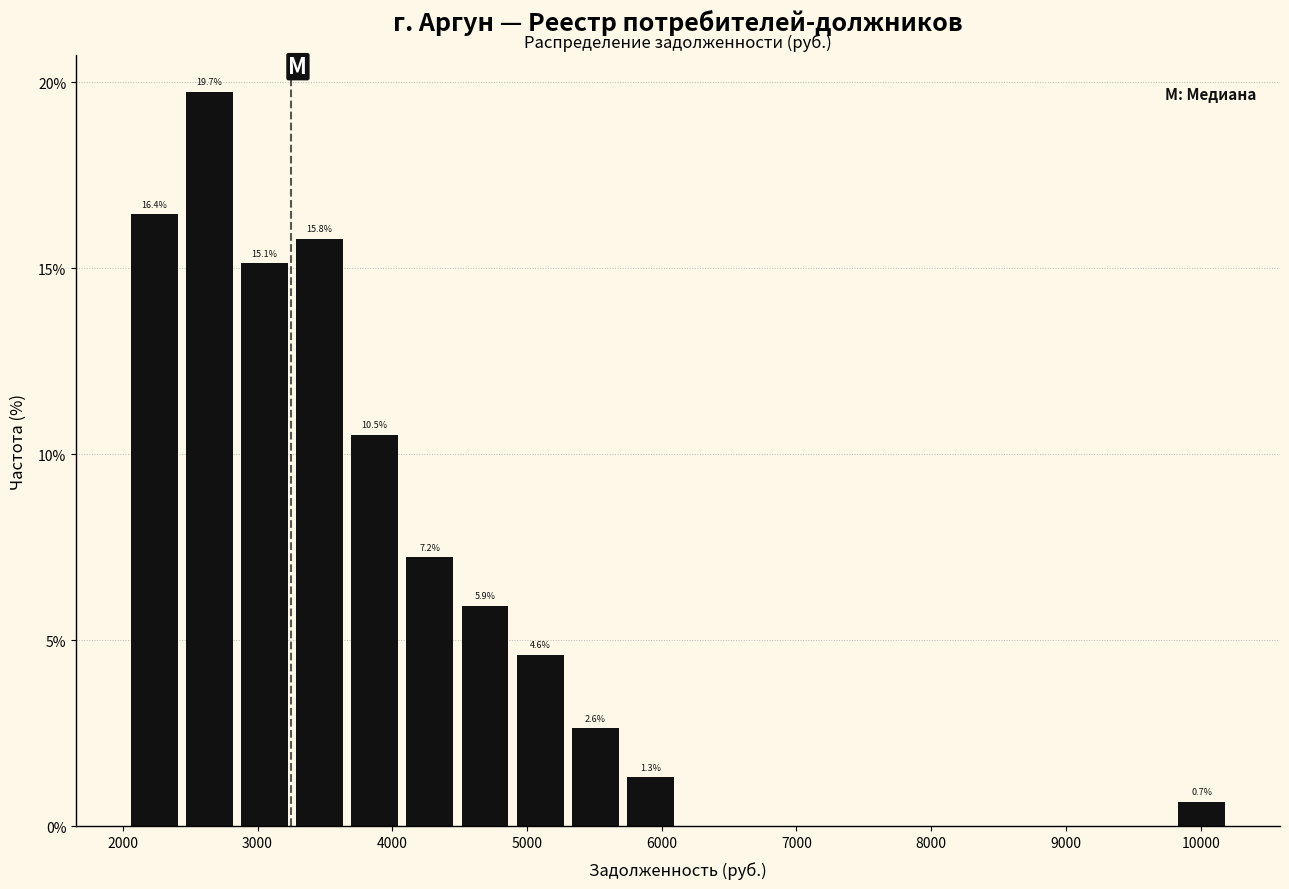

Over which range of the x-axis is the bar tallest?

2400 to 2800